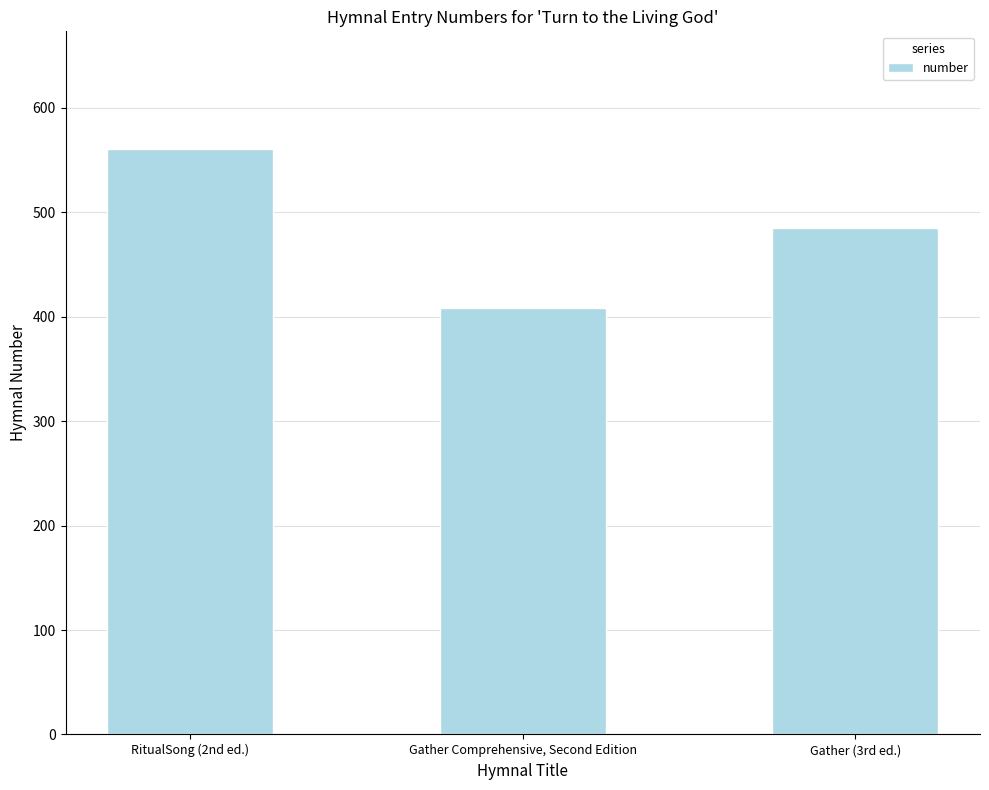

How many values are between 408 and 561?

3